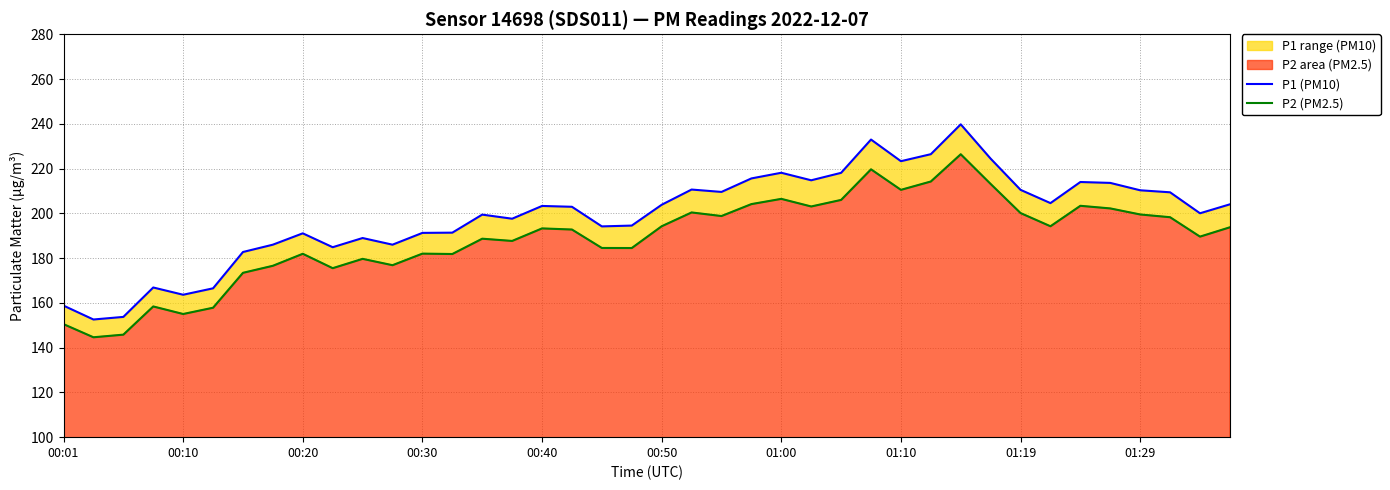

How many data points in P1 (PM10) are above 203?

20